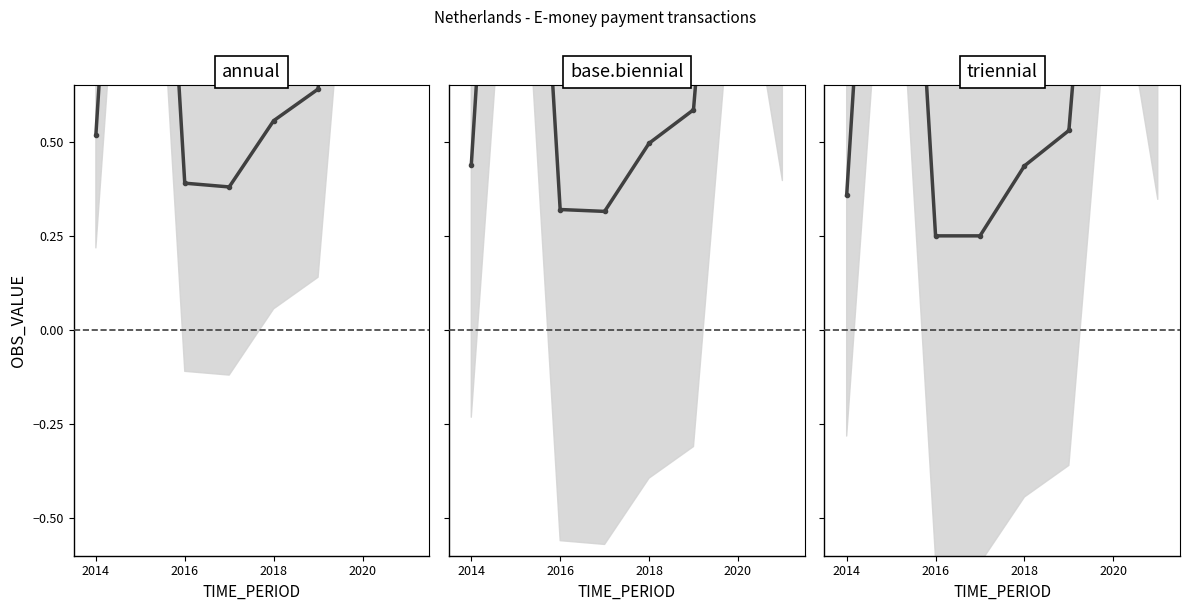

Is this an area chart (filled region under the line)?

No